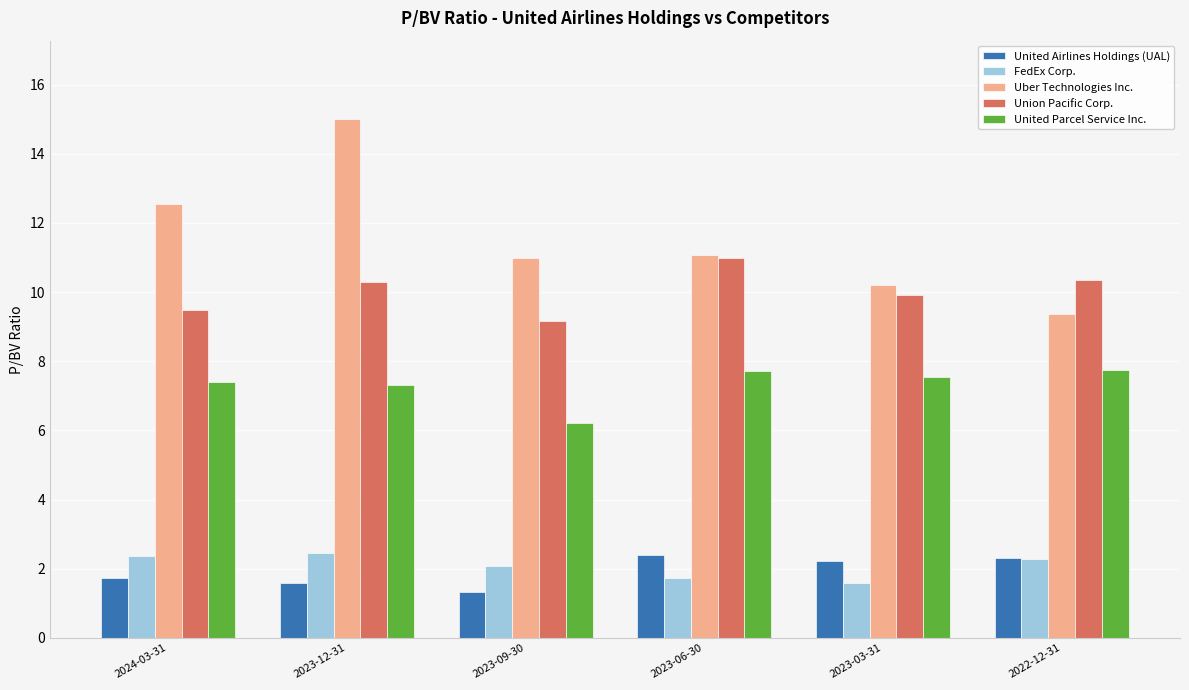

How many data points in Union Pacific Corp. are less than 10?

3